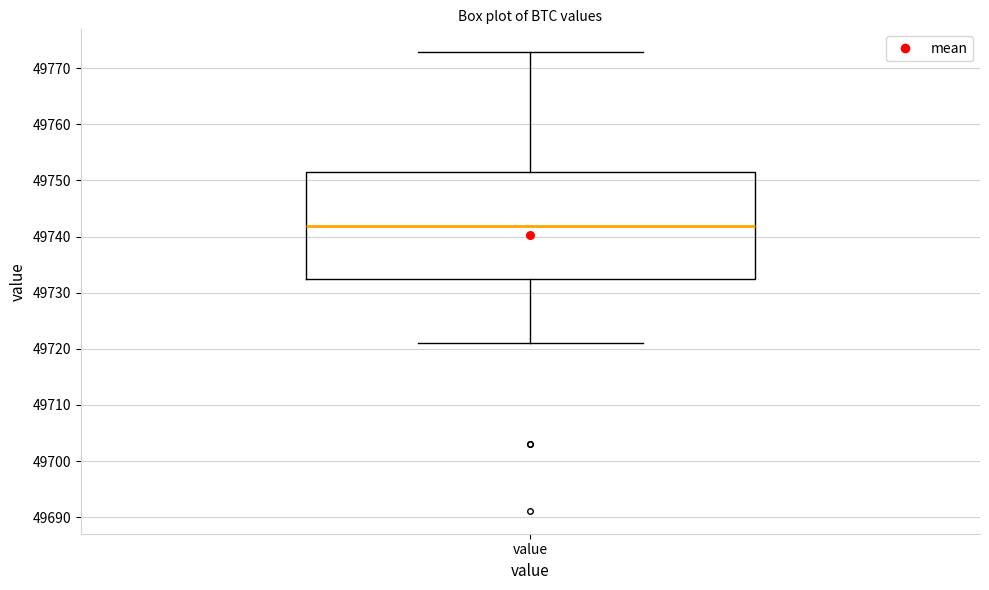

Where does the lower whisker of the box for value end on the y-axis? The values are not printed on the chart, so give them approximately, as read against the axis.

49721